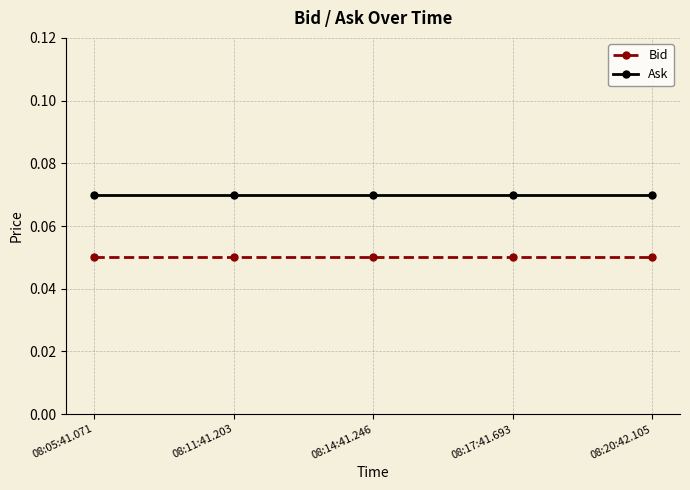

The Ask series shows 0.0 at 08:17:41.693. True or false?

False